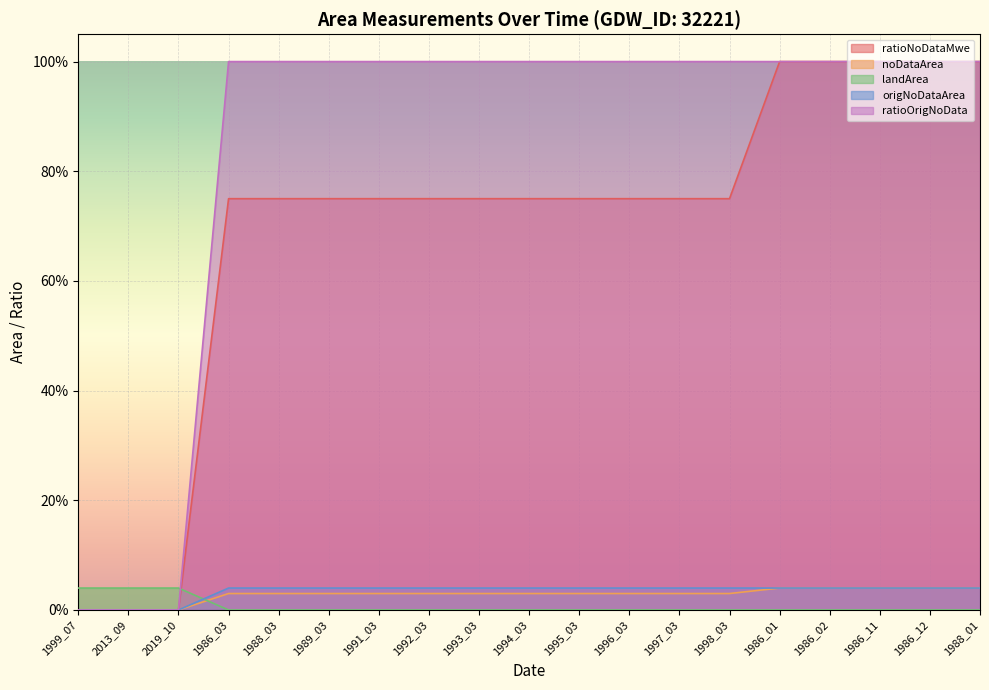

Which category has the highest value across all series?

1986_01